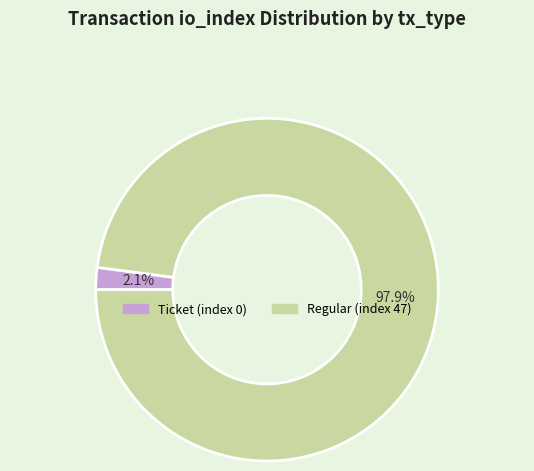

Which slice is the smallest?

Ticket (index 0)